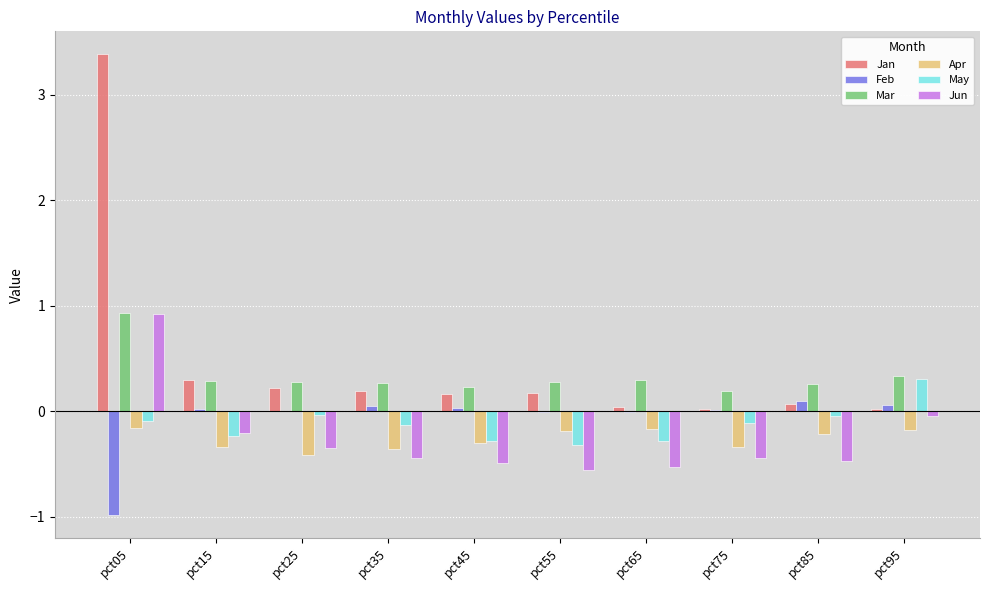

Which category has the highest value across all series?

pct05